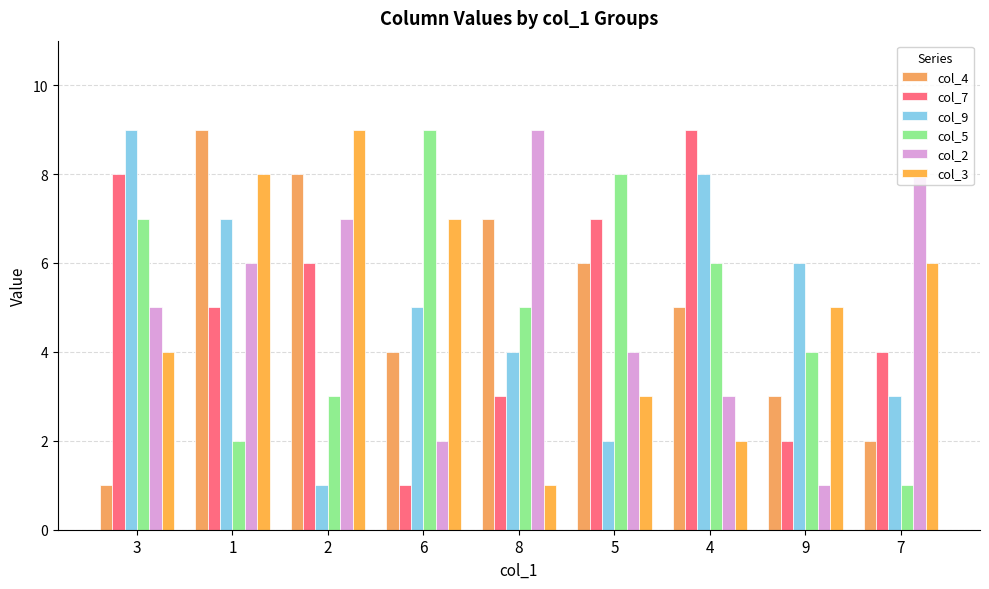

The col_2 series shows 1 at 9. True or false?

True